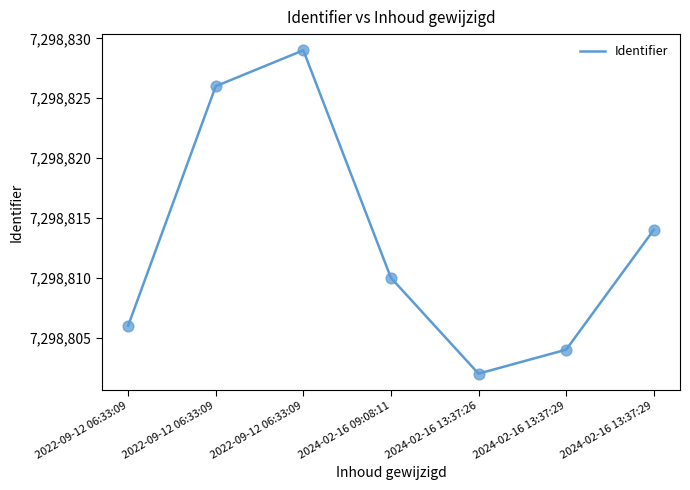

Approximately how many times larger is the value at 2024-02-16 13:37:26 compared to 2024-02-16 13:37:29?

1.0